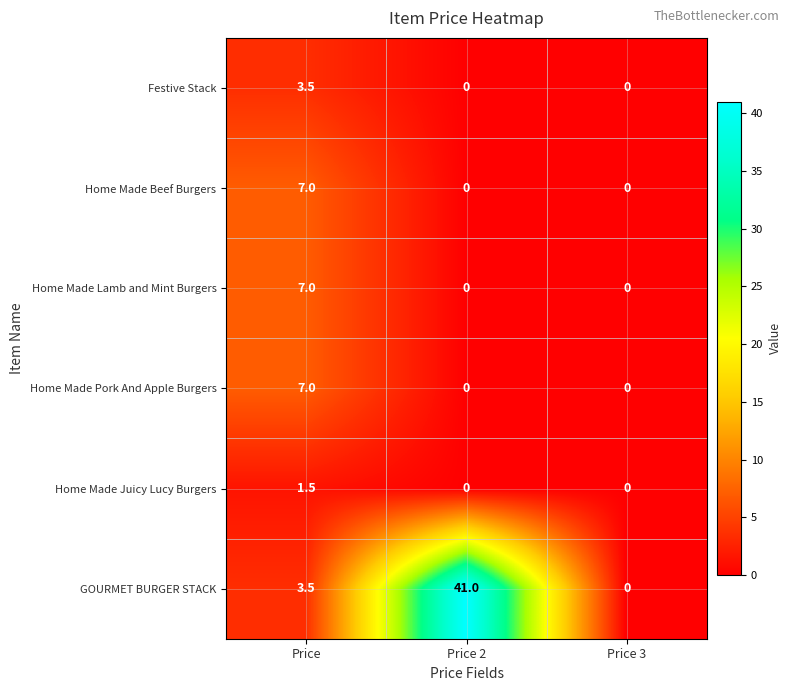

What value does the GOURMET BURGER STACK series have at Price?

3.5